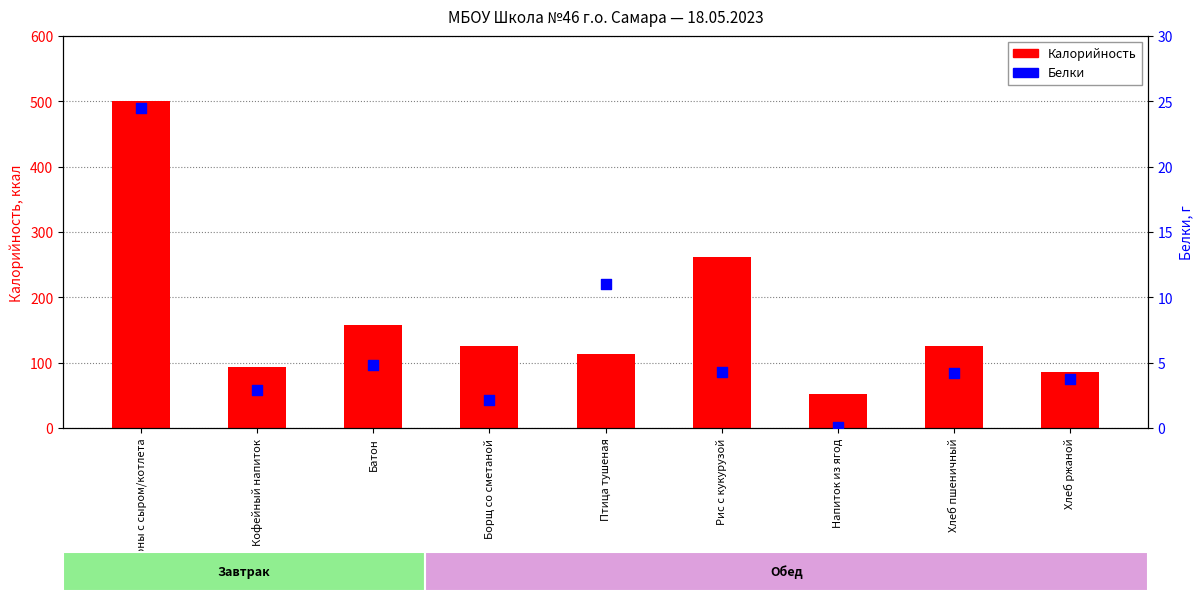

At how many categories does at least one series exceed 420?

1